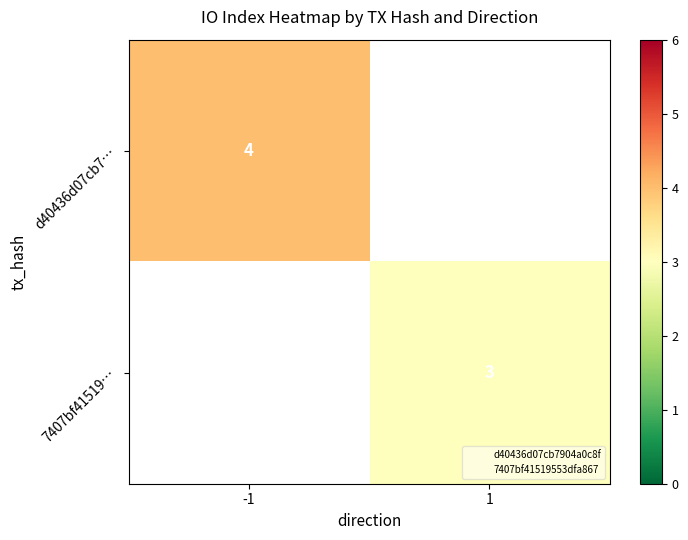

Which label corresponds to the smallest value in the chart?

1